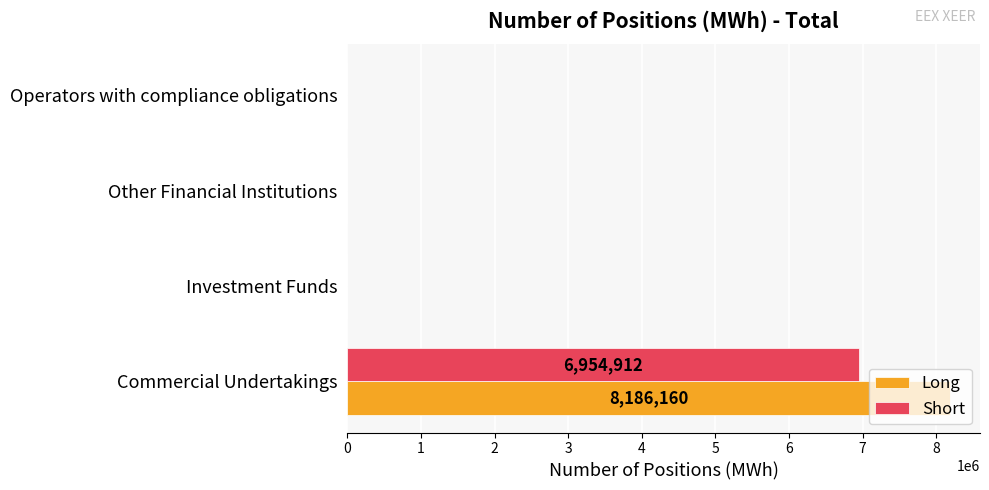

What is the total value across all series at Commercial Undertakings?

15141072